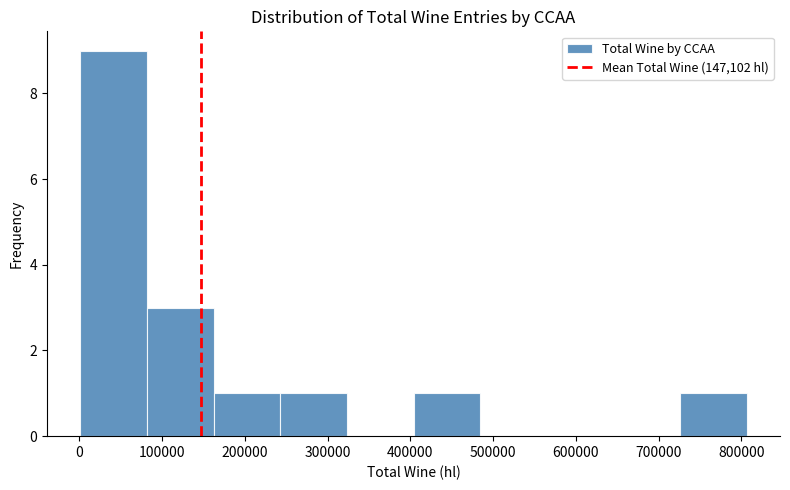

Reading left to right, transcribe this chart: for each bar, give the range it covers on the x-axis and its height. Neither the bar edges nor the heights are printed on the chart, so give them approximately, as read against the axes.

0 to 80000: 9
80000 to 160000: 3
160000 to 240000: 1
240000 to 320000: 1
320000 to 400000: 0
400000 to 480000: 1
480000 to 560000: 0
560000 to 650000: 0
650000 to 730000: 0
730000 to 810000: 1